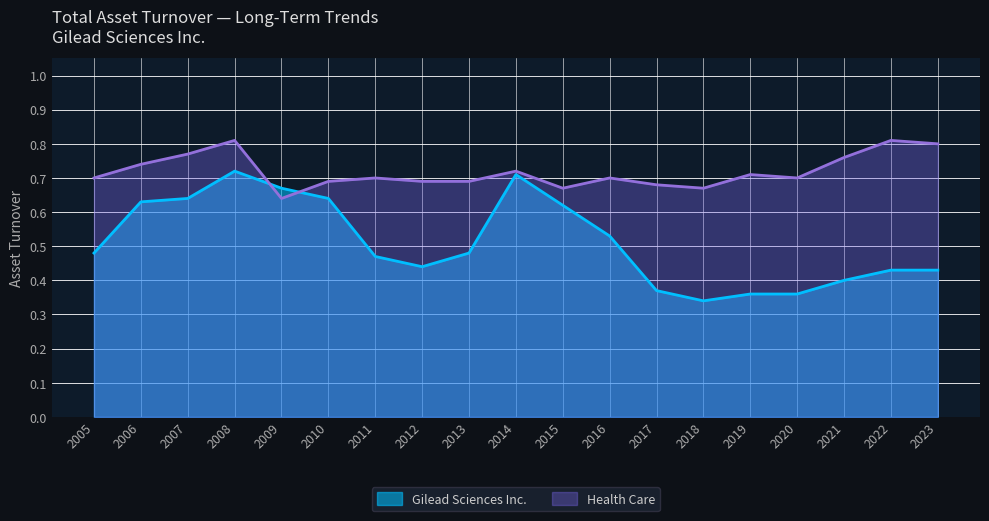

How many lines are shown in the chart?

2